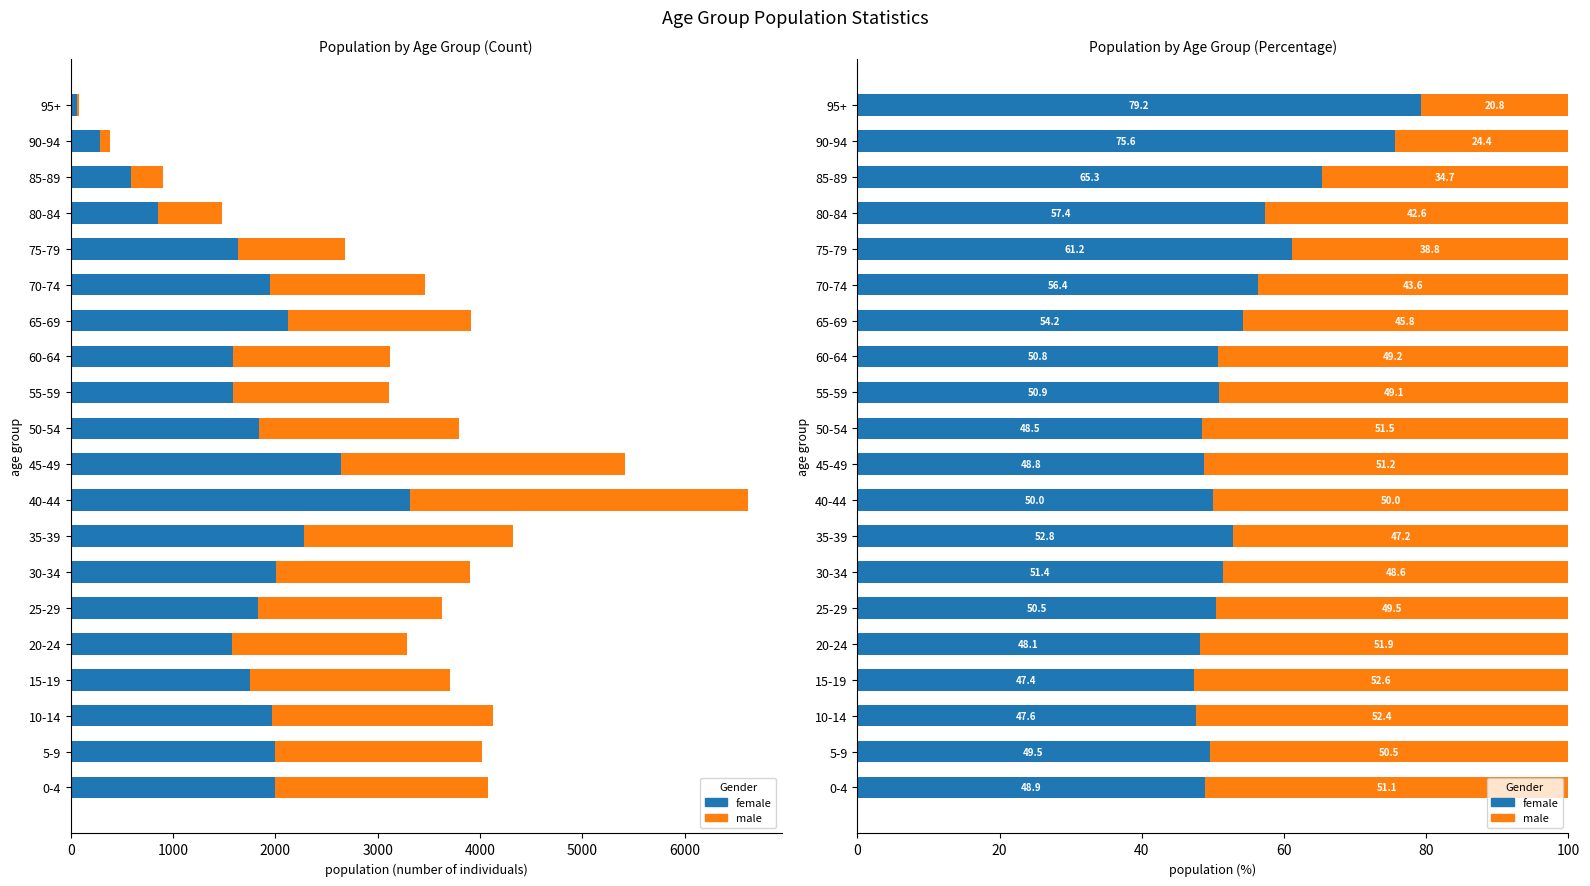

Between 40-44 and 85-89, which series saw the biggest shift?

male